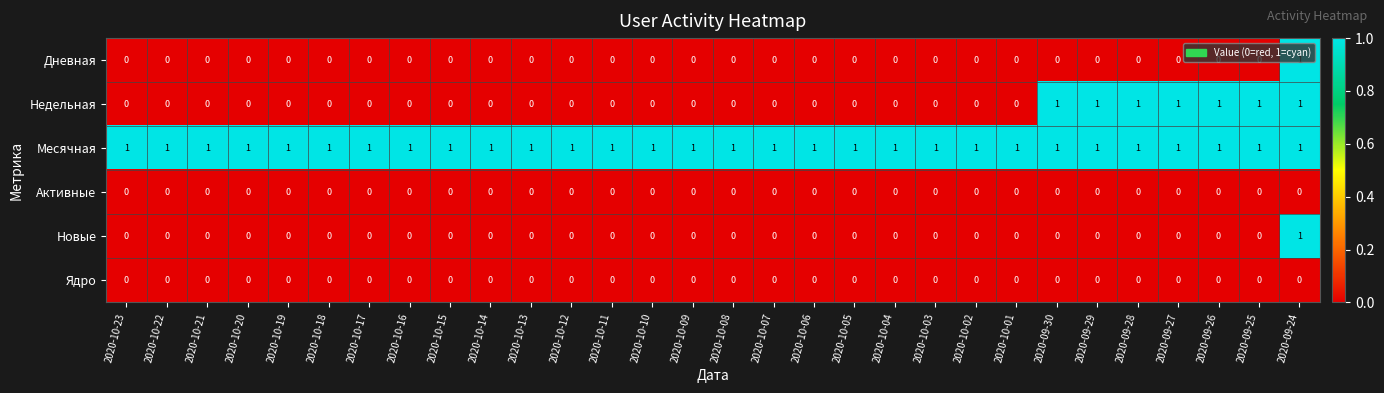

Which series changed the most between 2020-10-03 and 2020-09-27?

Недельная